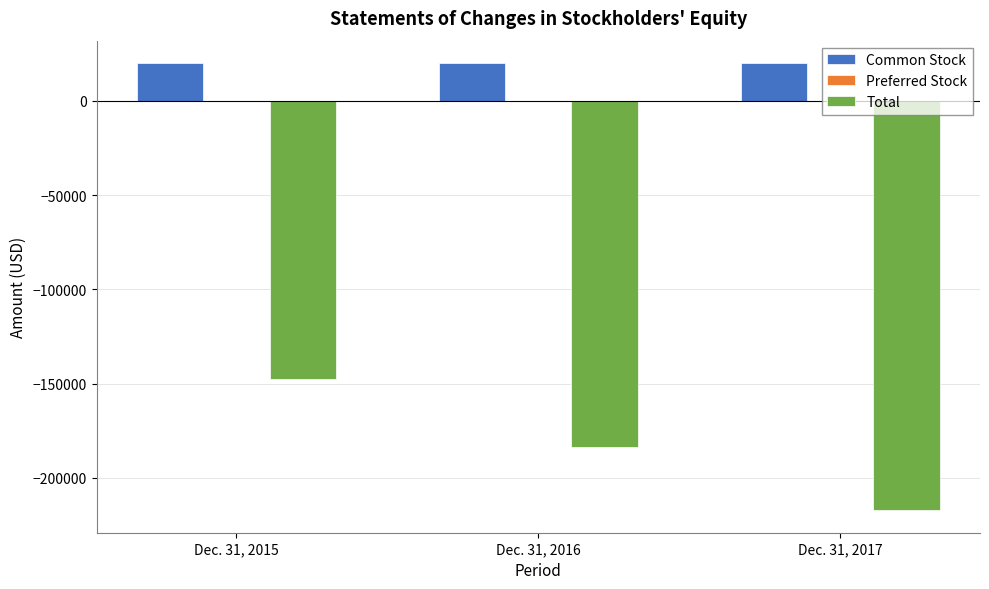

Which series has the largest total across all categories?

Common Stock